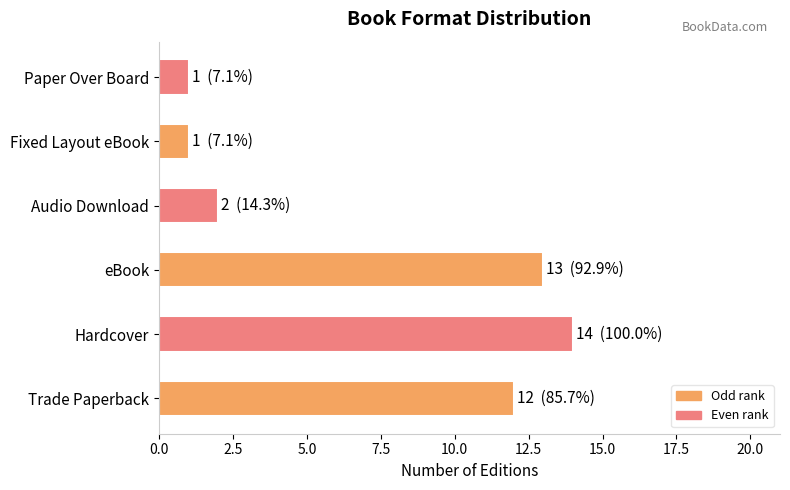

Reading top to bottom, list all the values displayed in this chart.

Paper Over Board=1	Fixed Layout eBook=1	Audio Download=2	eBook=13	Hardcover=14	Trade Paperback=12